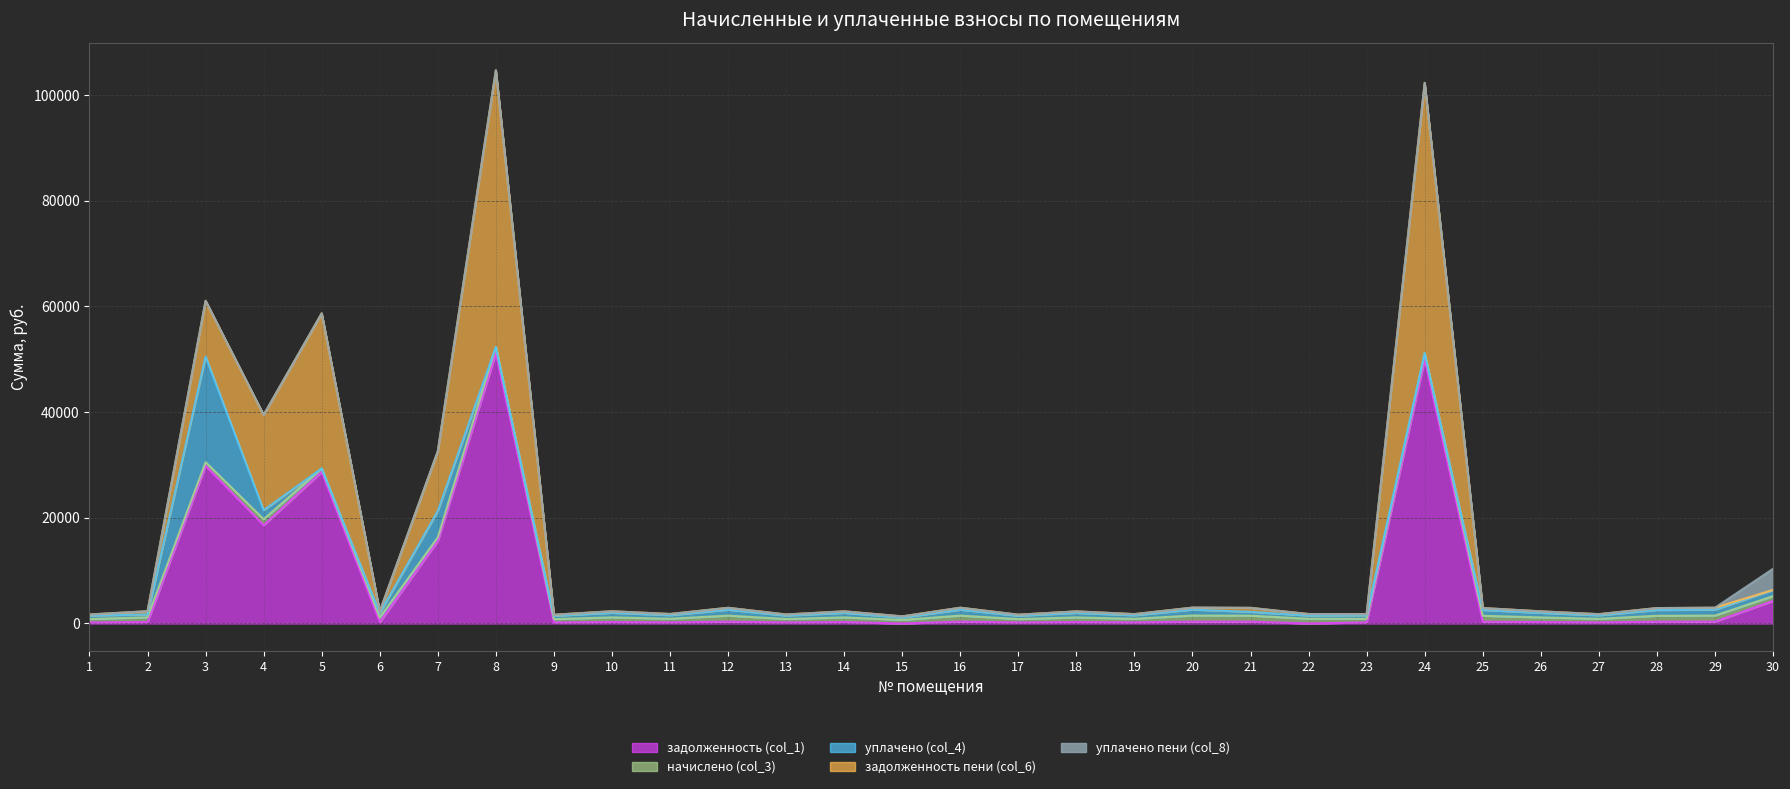

Where does the задолженность пени (col_6) series first go above 298?

2